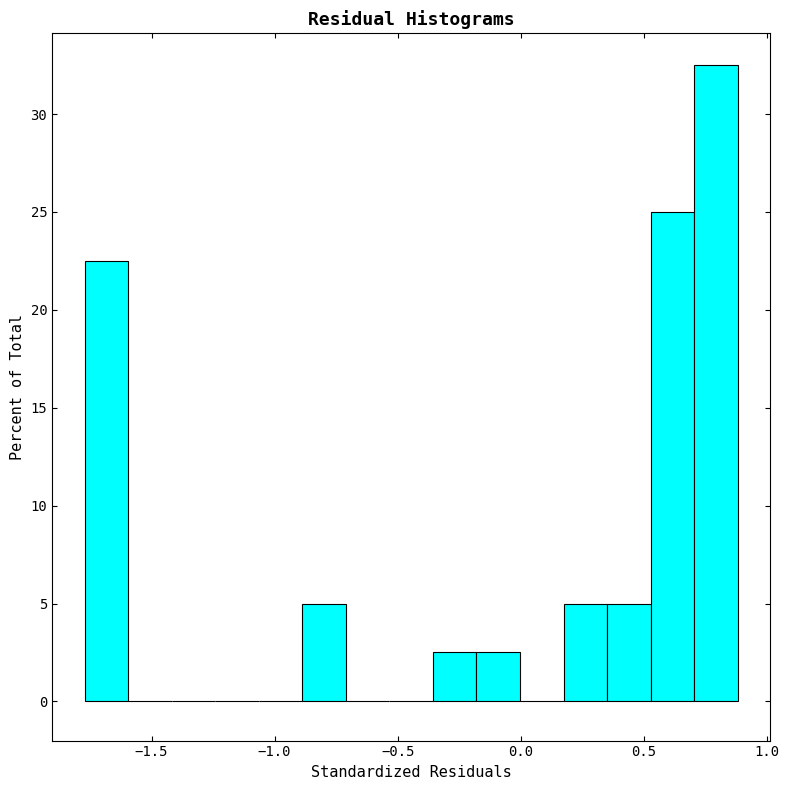

Read against the x-axis, roughly where is the centre of the tallest bar?

0.80